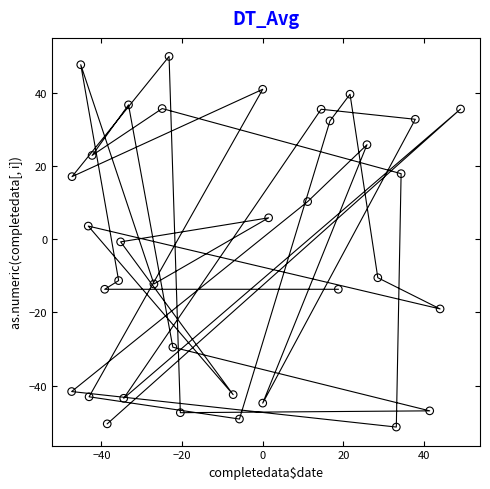

What is the range of Y values (max minus min)?

101.3